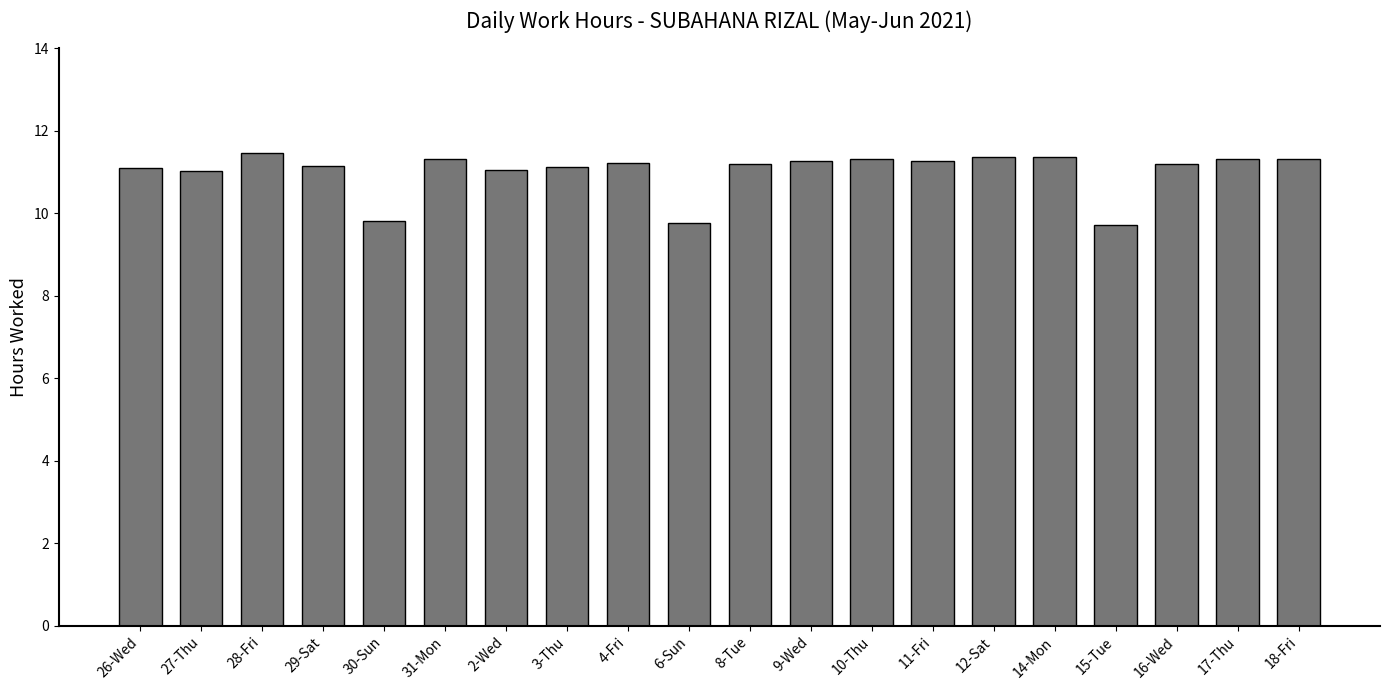

The value at 26-Wed is 11.1. True or false?

True